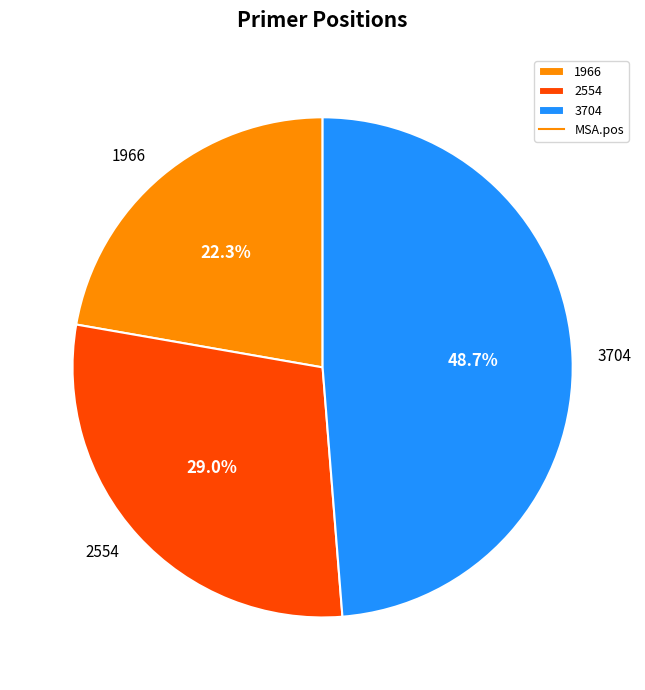

To the nearest percent, what is the average slice percentage?

33%